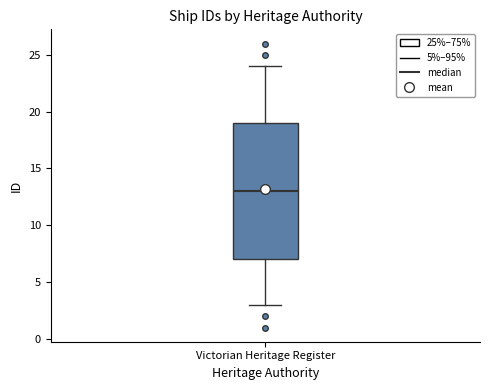

Transcribe this box plot: give where the median line is, the range the box spans, and where the two whiskers end, as read against the y-axis. The values are not printed on the chart, so give them approximately, as read against the axis.

median 13, box 7 to 19, whiskers 3 to 24